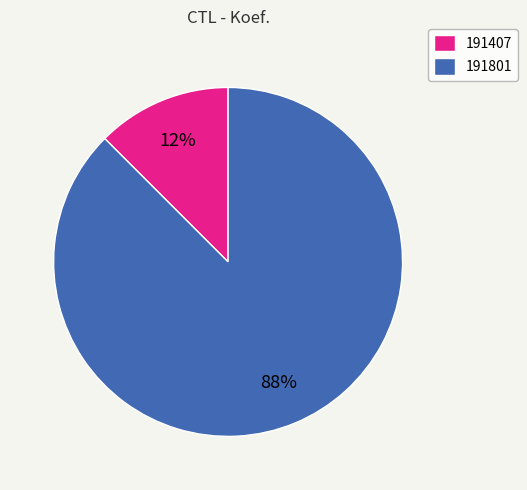

Is the sum of 191801 and 191407 greater than half?

Yes